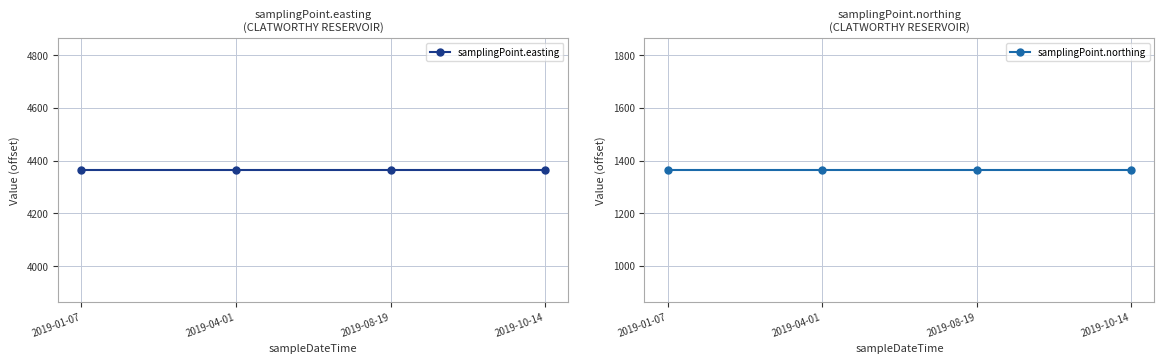

List the series in order of their peak value, lowest first.

samplingPoint.northing, samplingPoint.easting